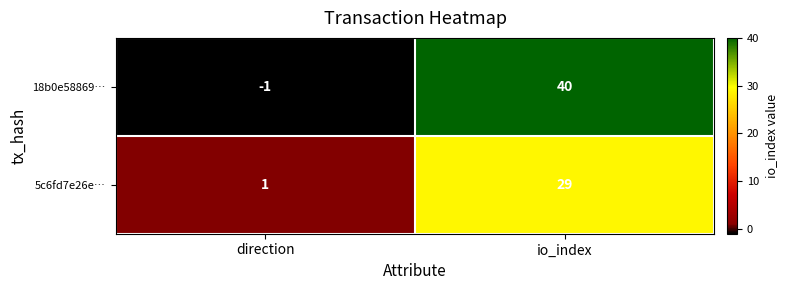

What is the sum of all 18b0e58869… values?

39